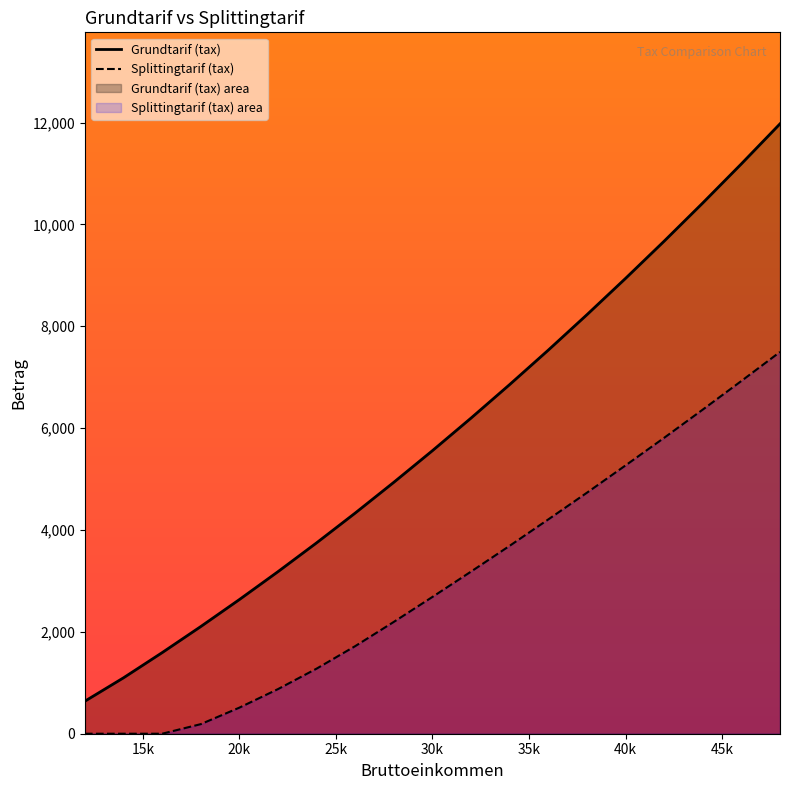

True or false: Grundtarif (net) and Splittingtarif (net) intersect in this chart.

False